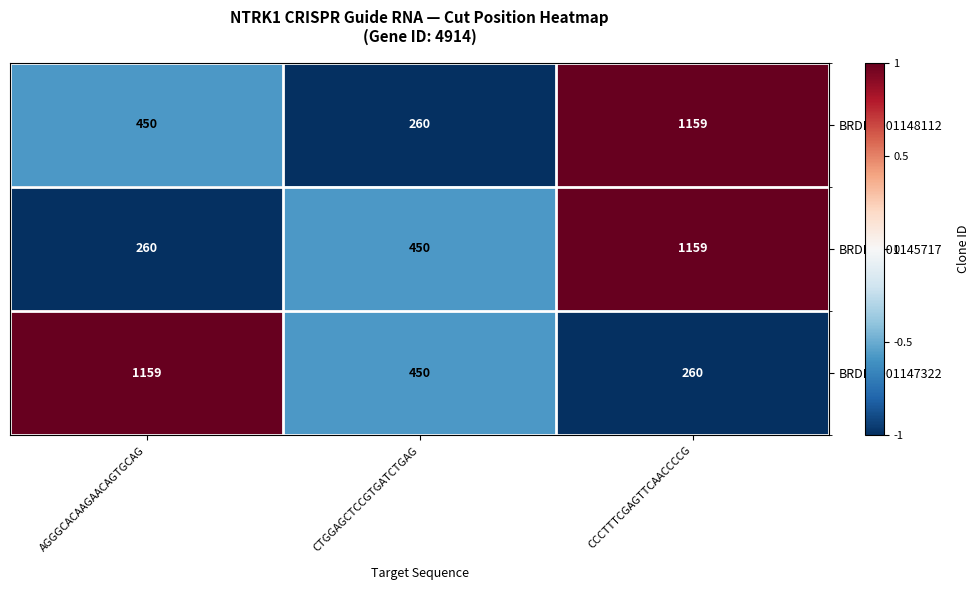

What is the sum of all BRDN0001148112 values?

1869